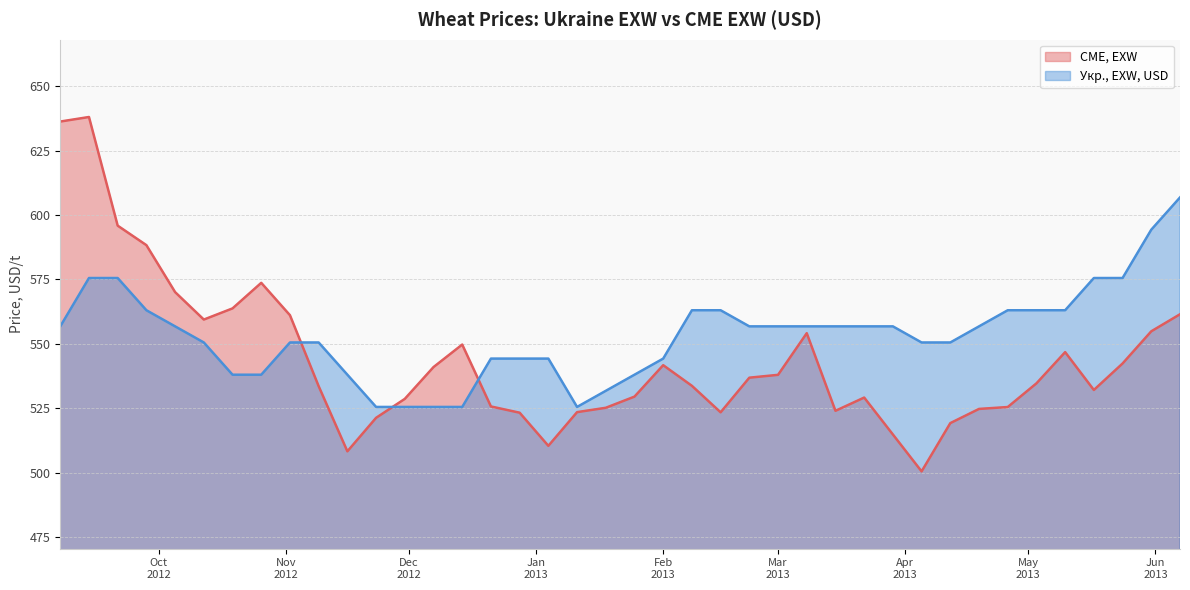

At how many categories does at least one series exceed 529?

37